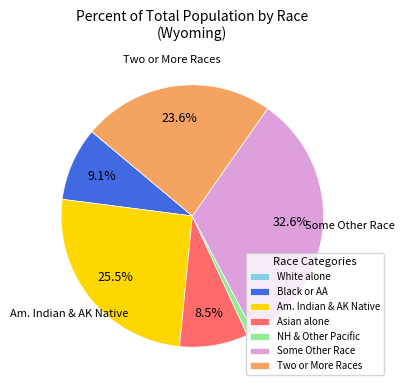

Is the sum of Black or AA and Asian alone greater than half?

No